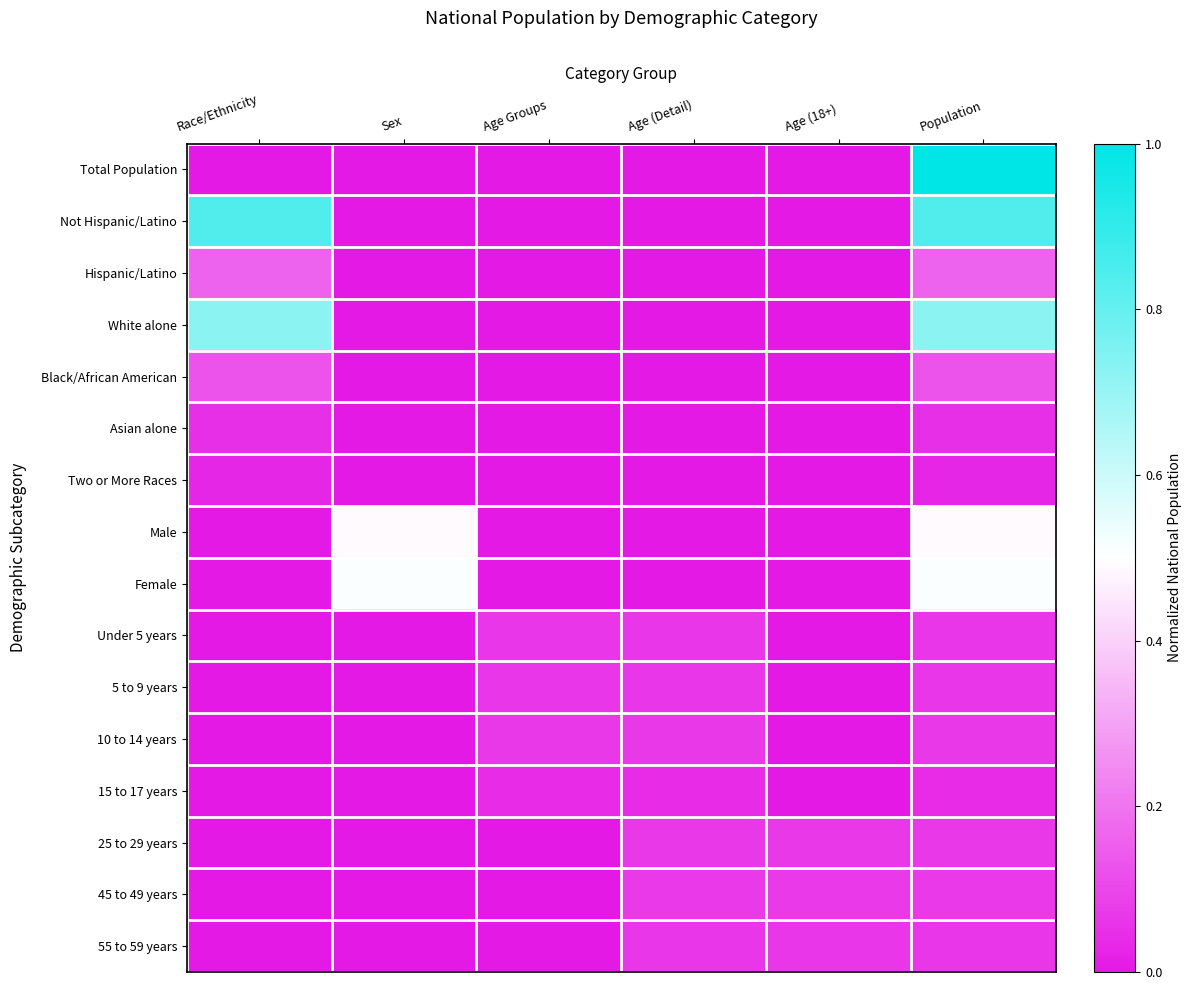

Reading right to left, transcribe all the data shown in this chart.

Total Population: Population=1.0	Age (18+)=0.0	Age (Detail)=0.0	Age Groups=0.0	Sex=0.0	Race/Ethnicity=0.0
Not Hispanic/Latino: Population=0.8	Age (18+)=0.0	Age (Detail)=0.0	Age Groups=0.0	Sex=0.0	Race/Ethnicity=0.8
Hispanic/Latino: Population=0.2	Age (18+)=0.0	Age (Detail)=0.0	Age Groups=0.0	Sex=0.0	Race/Ethnicity=0.2
White alone: Population=0.7	Age (18+)=0.0	Age (Detail)=0.0	Age Groups=0.0	Sex=0.0	Race/Ethnicity=0.7
Black/African American: Population=0.1	Age (18+)=0.0	Age (Detail)=0.0	Age Groups=0.0	Sex=0.0	Race/Ethnicity=0.1
Asian alone: Population=0.0	Age (18+)=0.0	Age (Detail)=0.0	Age Groups=0.0	Sex=0.0	Race/Ethnicity=0.0
Two or More Races: Population=0.0	Age (18+)=0.0	Age (Detail)=0.0	Age Groups=0.0	Sex=0.0	Race/Ethnicity=0.0
Male: Population=0.5	Age (18+)=0.0	Age (Detail)=0.0	Age Groups=0.0	Sex=0.5	Race/Ethnicity=0.0
Female: Population=0.5	Age (18+)=0.0	Age (Detail)=0.0	Age Groups=0.0	Sex=0.5	Race/Ethnicity=0.0
Under 5 years: Population=0.1	Age (18+)=0.0	Age (Detail)=0.1	Age Groups=0.1	Sex=0.0	Race/Ethnicity=0.0
5 to 9 years: Population=0.1	Age (18+)=0.0	Age (Detail)=0.1	Age Groups=0.1	Sex=0.0	Race/Ethnicity=0.0
10 to 14 years: Population=0.1	Age (18+)=0.0	Age (Detail)=0.1	Age Groups=0.1	Sex=0.0	Race/Ethnicity=0.0
15 to 17 years: Population=0.0	Age (18+)=0.0	Age (Detail)=0.0	Age Groups=0.0	Sex=0.0	Race/Ethnicity=0.0
25 to 29 years: Population=0.1	Age (18+)=0.1	Age (Detail)=0.1	Age Groups=0.0	Sex=0.0	Race/Ethnicity=0.0
45 to 49 years: Population=0.1	Age (18+)=0.1	Age (Detail)=0.1	Age Groups=0.0	Sex=0.0	Race/Ethnicity=0.0
55 to 59 years: Population=0.1	Age (18+)=0.1	Age (Detail)=0.1	Age Groups=0.0	Sex=0.0	Race/Ethnicity=0.0